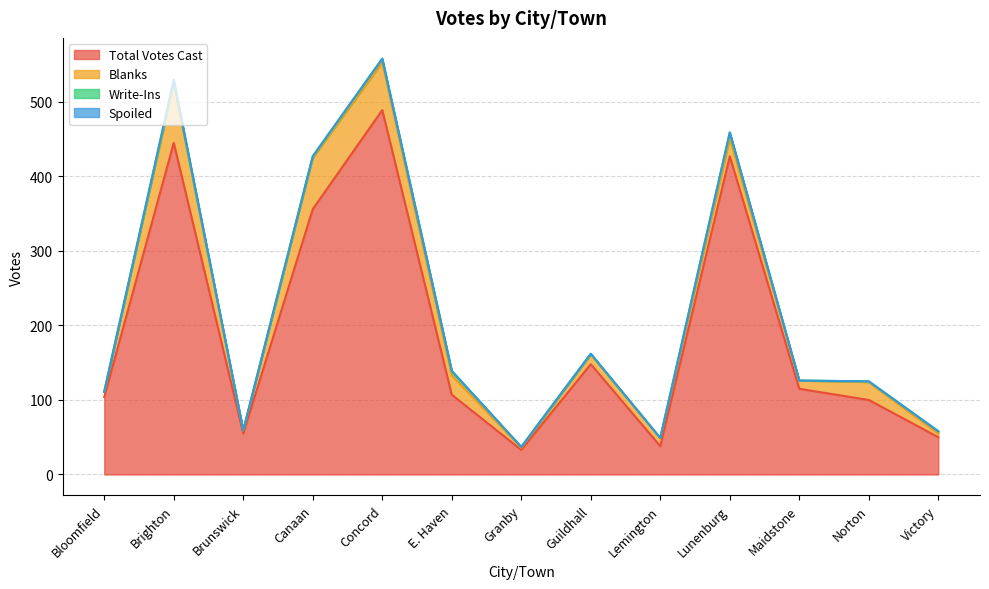

In Blanks, how many points are lower than both neighbors (excluding endpoints)?

4